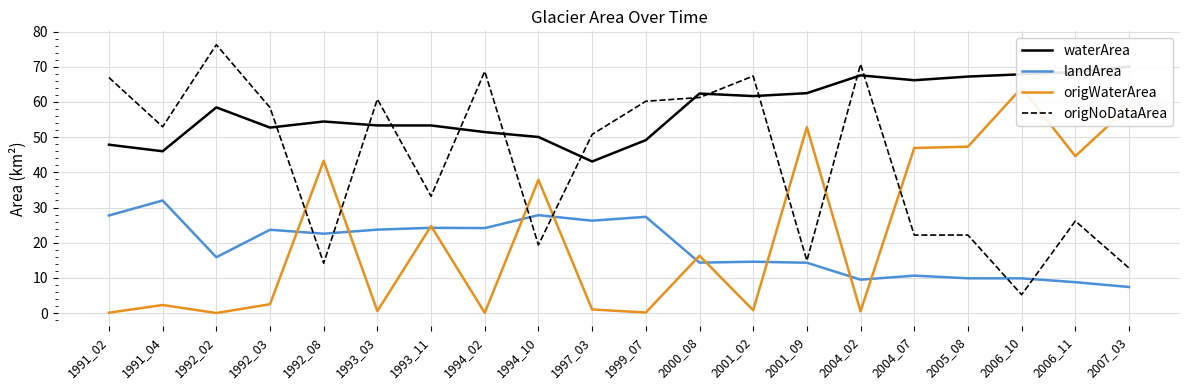

Which series has the largest range (max minus min)?

origNoDataArea